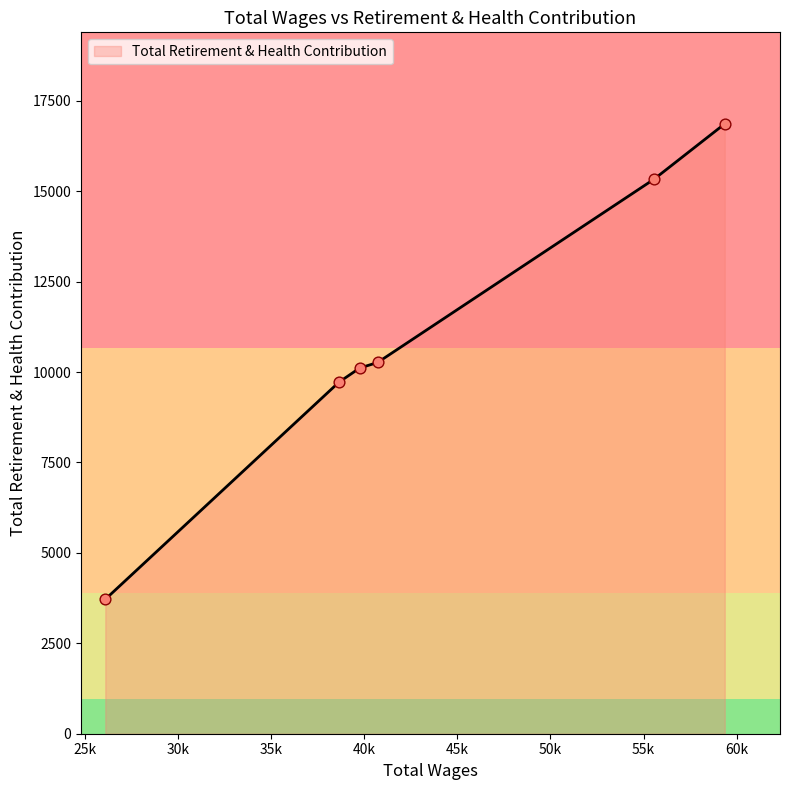

What is the difference between the second highest and minimum values?

11615